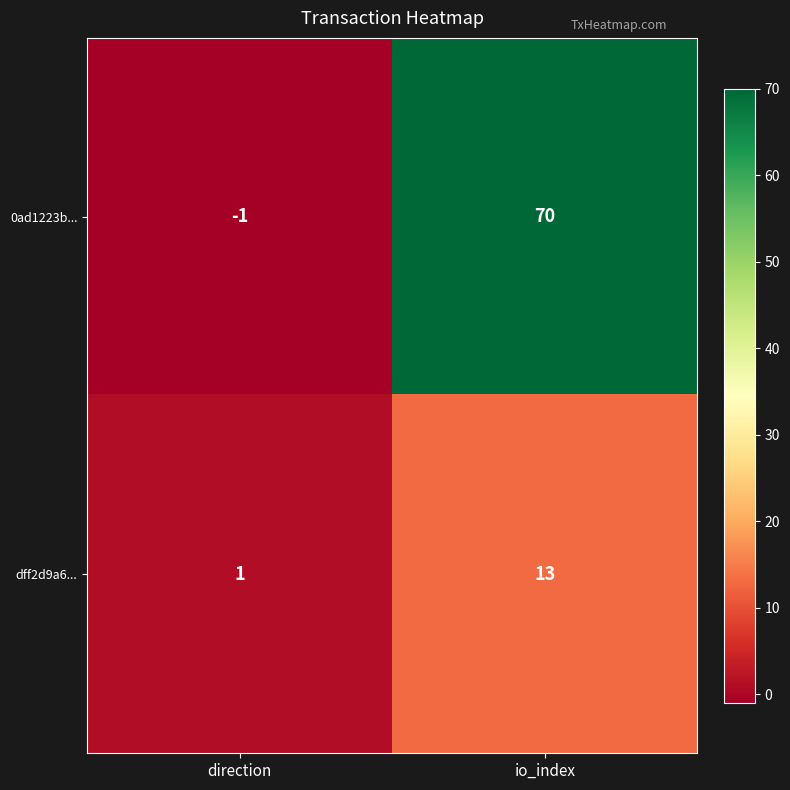

Which series has the largest total across all categories?

0ad1223b...